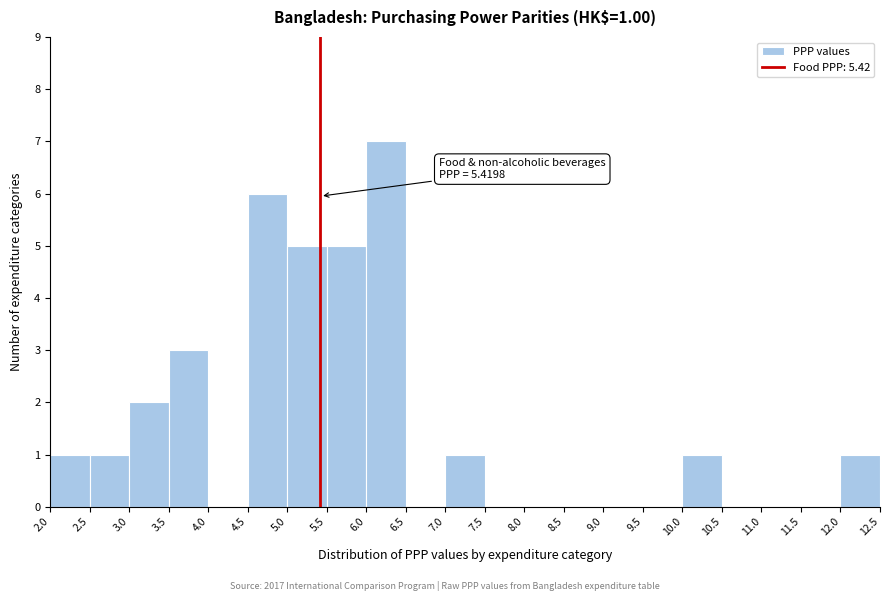

Over which range of the x-axis is the bar tallest?

6.0 to 6.5